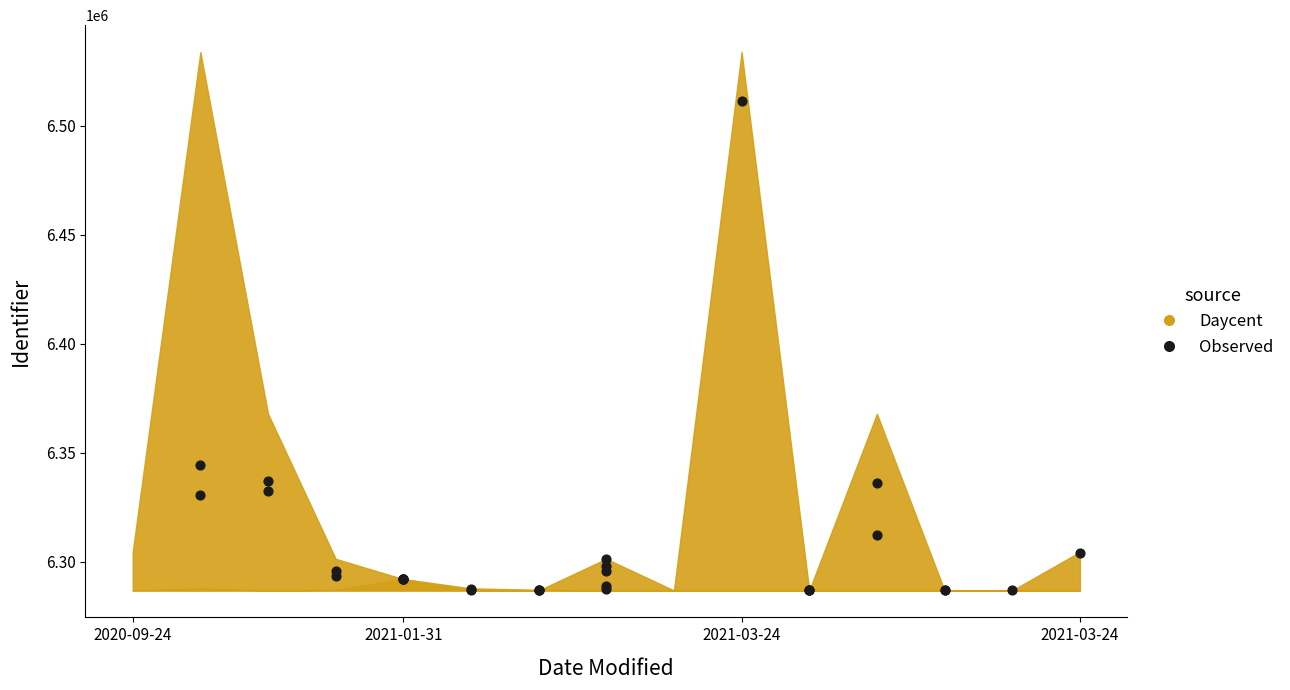

What Y value in the scatter plot is closest to 6399091?

6344573.5